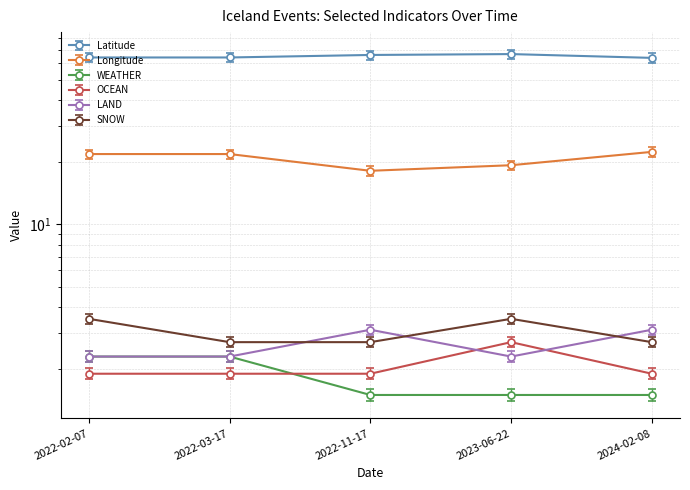

How many distinct data groups are displayed?

6